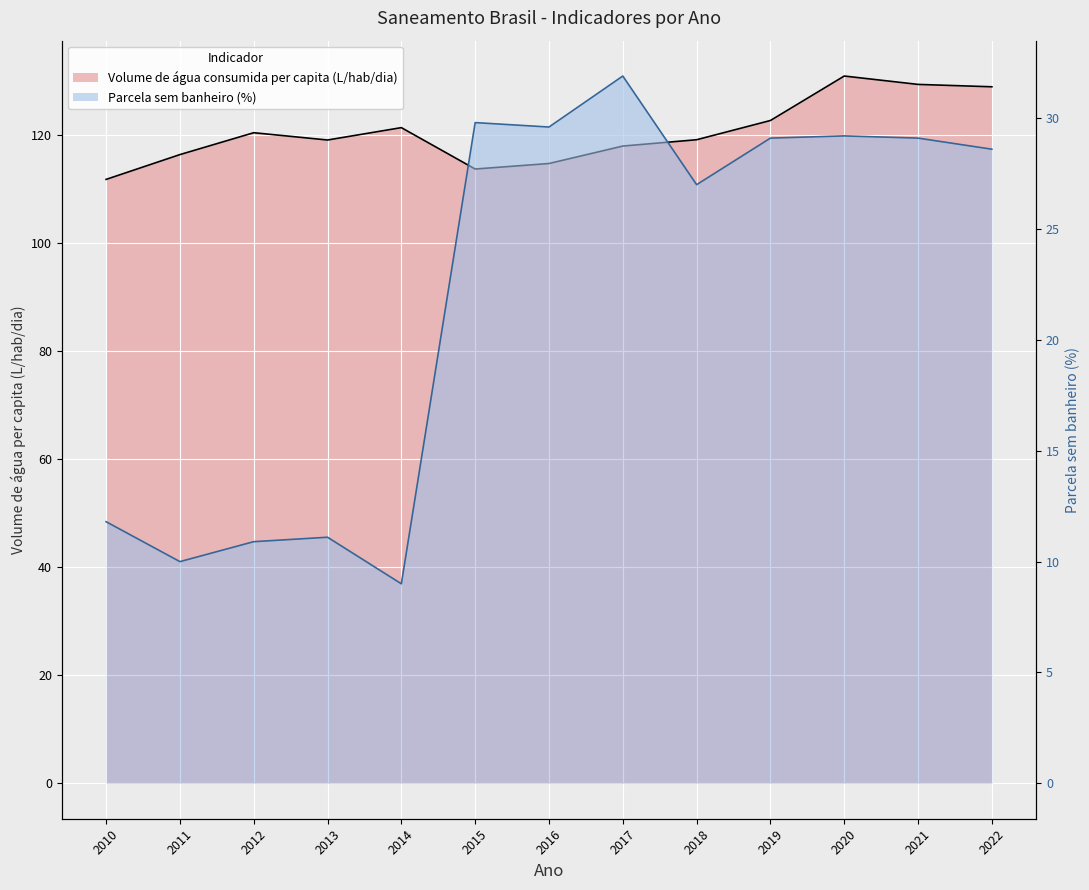

At which category does Volume de água consumida per capita (litros/hab/dia) reach its first local peak?

2012